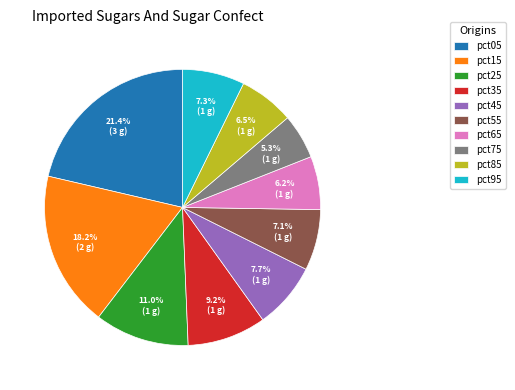

Is it true that pct05 is 8% of the pie?

False